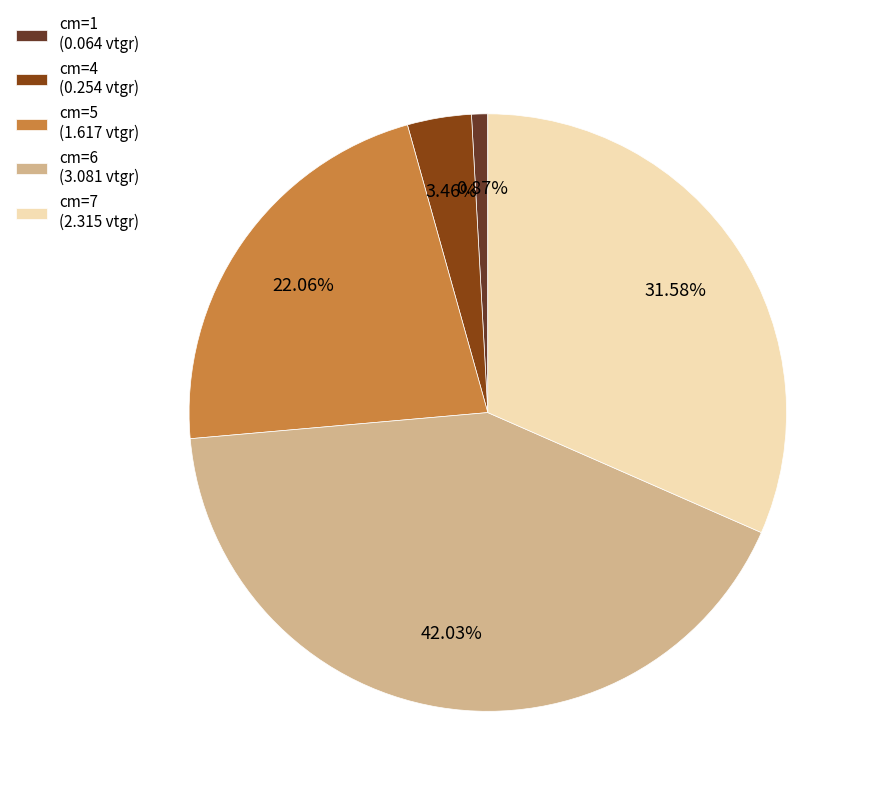

What is the largest slice in the pie chart?

cm=6 (3.081 vtgr)